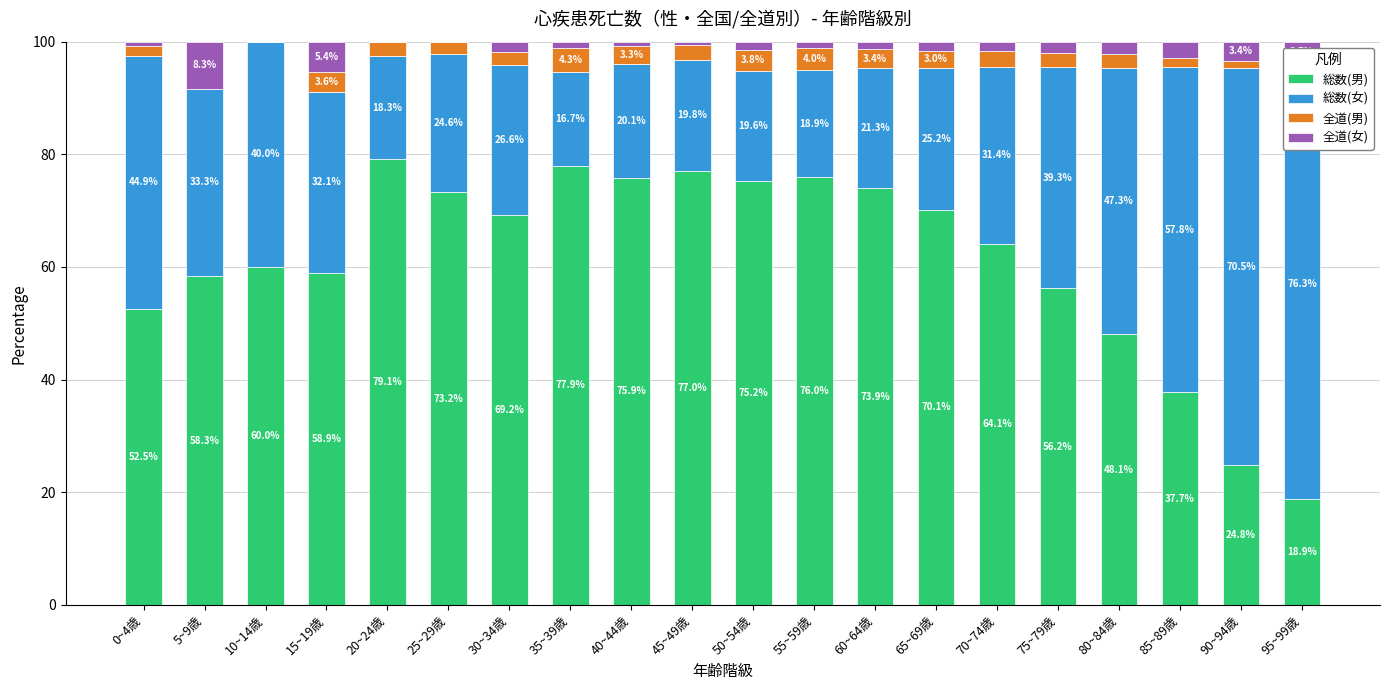

The 総数(男) series shows 75.2 at 50~54歳. True or false?

True